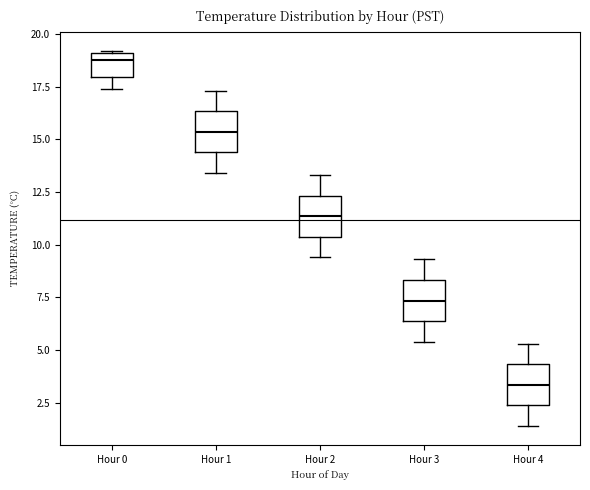

Reading left to right, read every box against the y-axis: the position of its median line, the range the box covers, and the ends of its whiskers. The values are not printed on the chart, so give them approximately, as read against the axis.

Hour 0: median 19.0 (just below the box's upper edge), box 18.0 to 19.0, whiskers 17.5 to 19.0
Hour 1: median 15.5, box 14.5 to 16.5, whiskers 13.5 to 17.5
Hour 2: median 11.5, box 10.5 to 12.5, whiskers 9.5 to 13.5
Hour 3: median 7.5, box 6.5 to 8.5, whiskers 5.5 to 9.5
Hour 4: median 3.5, box 2.5 to 4.5, whiskers 1.5 to 5.5